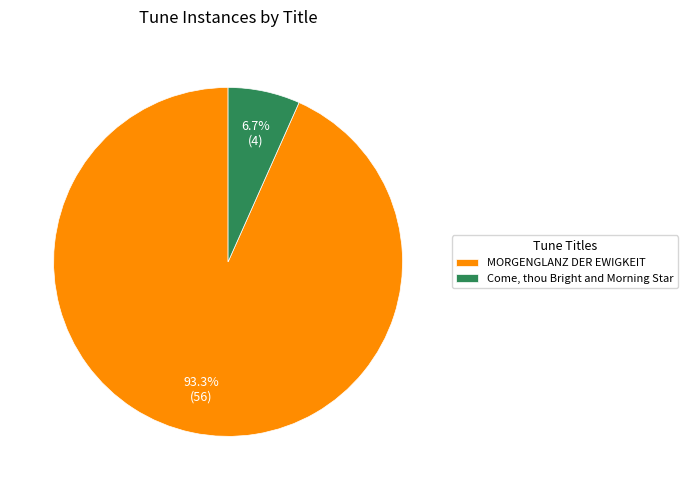

To the nearest percent, what is the average slice percentage?

50%